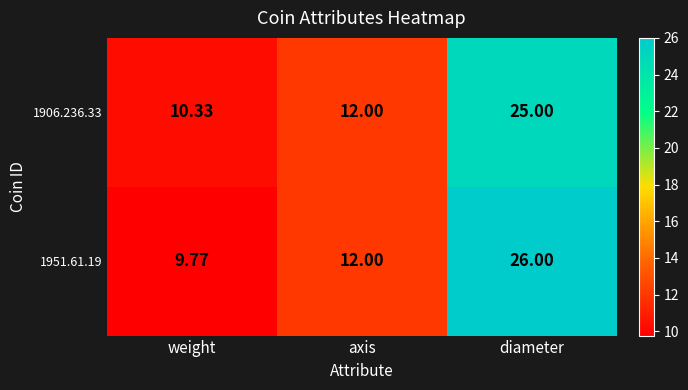

At how many categories does at least one series exceed 22?

1